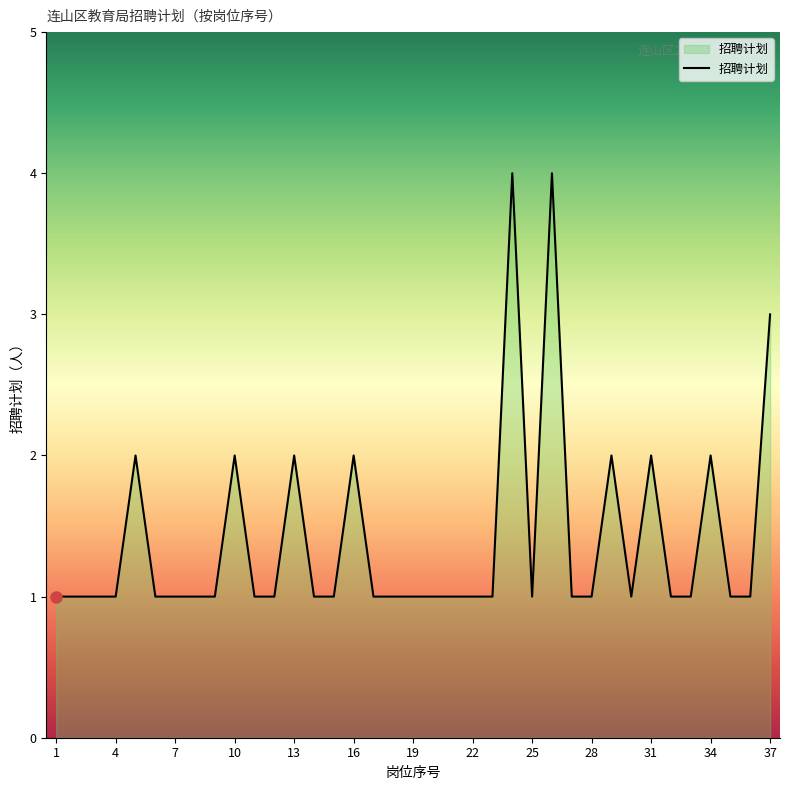

Reading left to right, what are all the values shown in this chart?

1	1	1	1	2	1	1	1	1	2	1	1	2	1	1	2	1	1	1	1	1	1	1	4	1	4	1	1	2	1	2	1	1	2	1	1	3